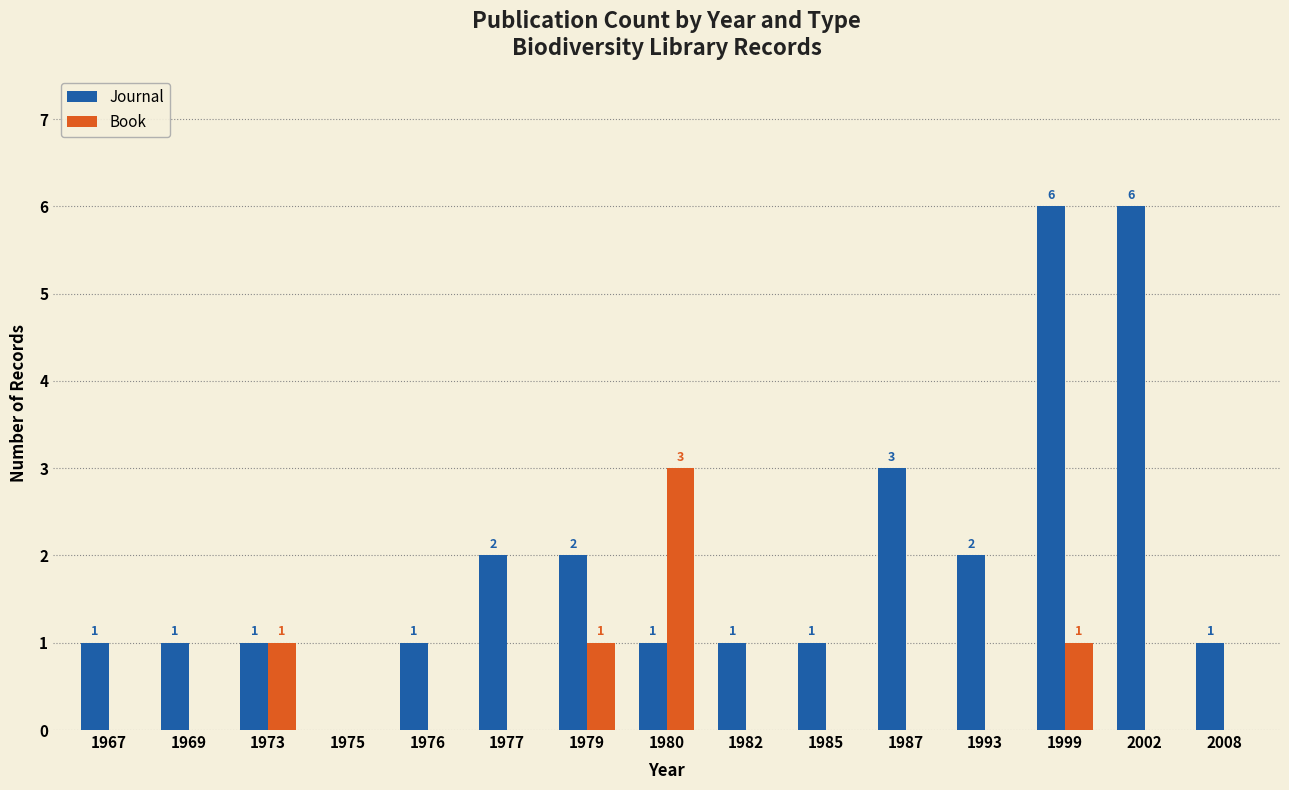

The Book series shows 0 at 1982. True or false?

True